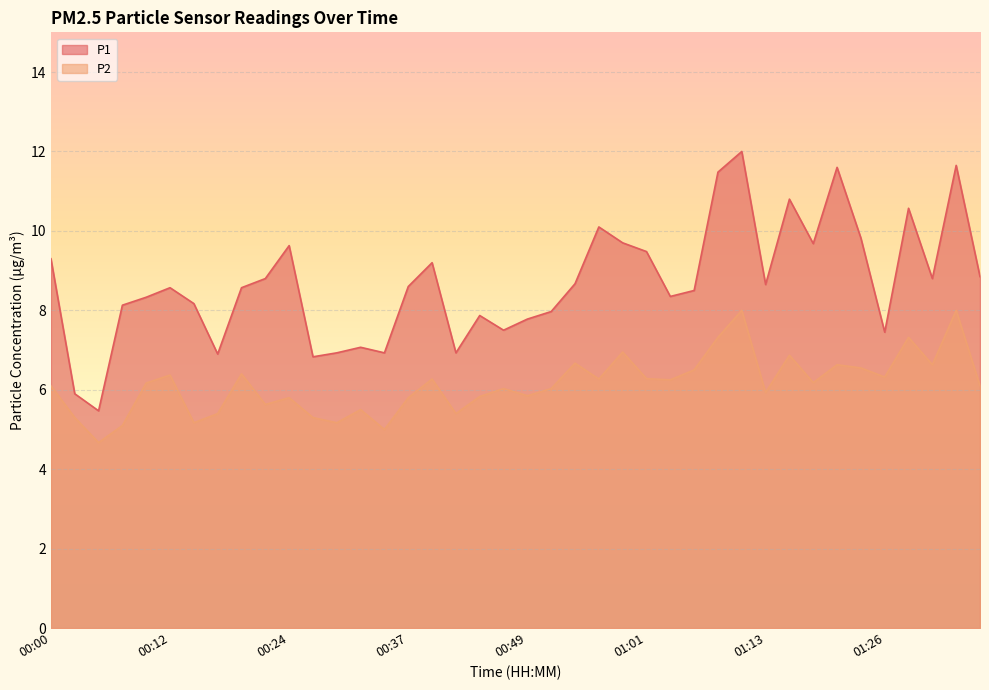

What is the label of the 11th point from the right?

01:11